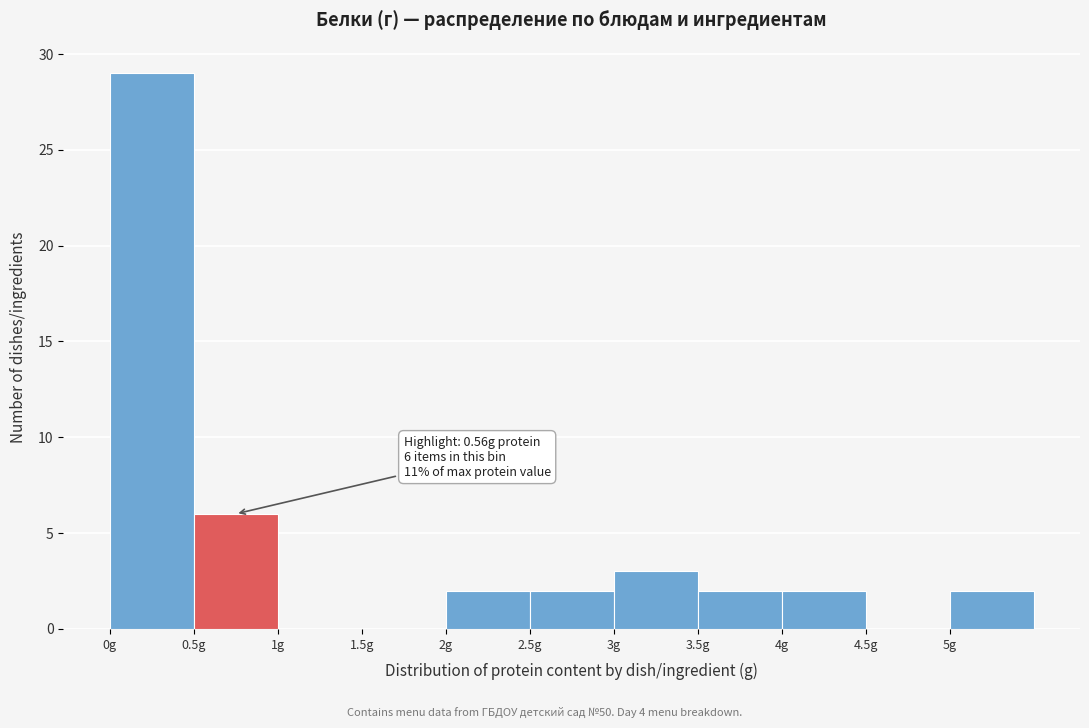

Which range on the x-axis has the tallest bar?

0.0 to 0.5